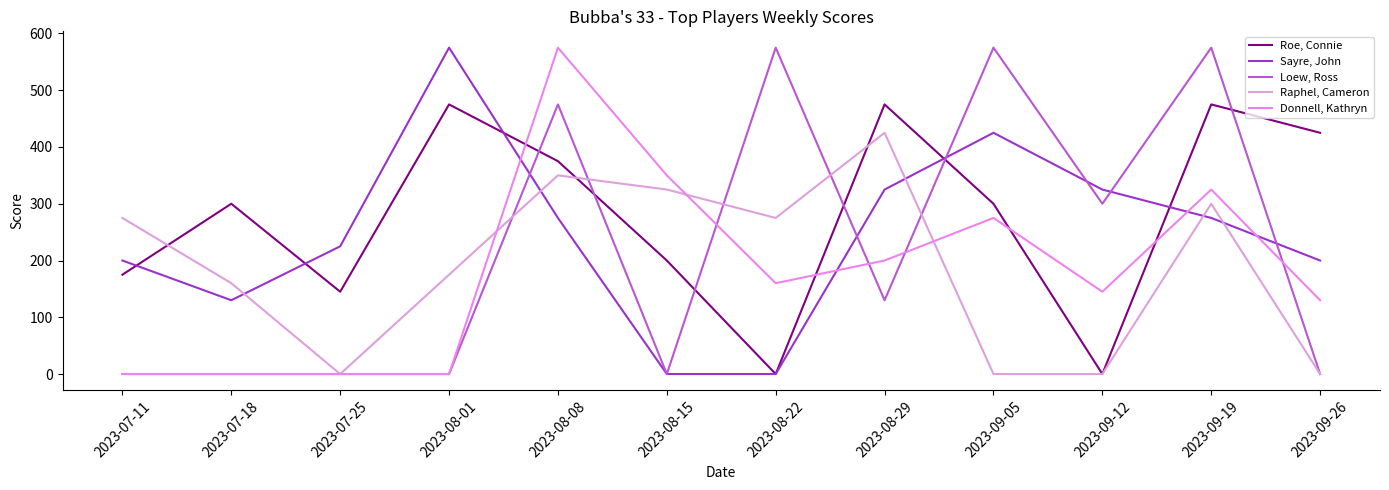

Reading left to right, extract all data points from this chart.

Roe, Connie: 2023-07-11=175	2023-07-18=300	2023-07-25=145	2023-08-01=475	2023-08-08=375	2023-08-15=200	2023-08-22=0	2023-08-29=475	2023-09-05=300	2023-09-12=0	2023-09-19=475	2023-09-26=425
Sayre, John: 2023-07-11=200	2023-07-18=130	2023-07-25=225	2023-08-01=575	2023-08-08=275	2023-08-15=0	2023-08-22=0	2023-08-29=325	2023-09-05=425	2023-09-12=325	2023-09-19=275	2023-09-26=200
Loew, Ross: 2023-07-11=0	2023-07-18=0	2023-07-25=0	2023-08-01=0	2023-08-08=475	2023-08-15=0	2023-08-22=575	2023-08-29=130	2023-09-05=575	2023-09-12=300	2023-09-19=575	2023-09-26=0
Raphel, Cameron: 2023-07-11=275	2023-07-18=160	2023-07-25=0	2023-08-01=175	2023-08-08=350	2023-08-15=325	2023-08-22=275	2023-08-29=425	2023-09-05=0	2023-09-12=0	2023-09-19=300	2023-09-26=0
Donnell, Kathryn: 2023-07-11=0	2023-07-18=0	2023-07-25=0	2023-08-01=0	2023-08-08=575	2023-08-15=350	2023-08-22=160	2023-08-29=200	2023-09-05=275	2023-09-12=145	2023-09-19=325	2023-09-26=130